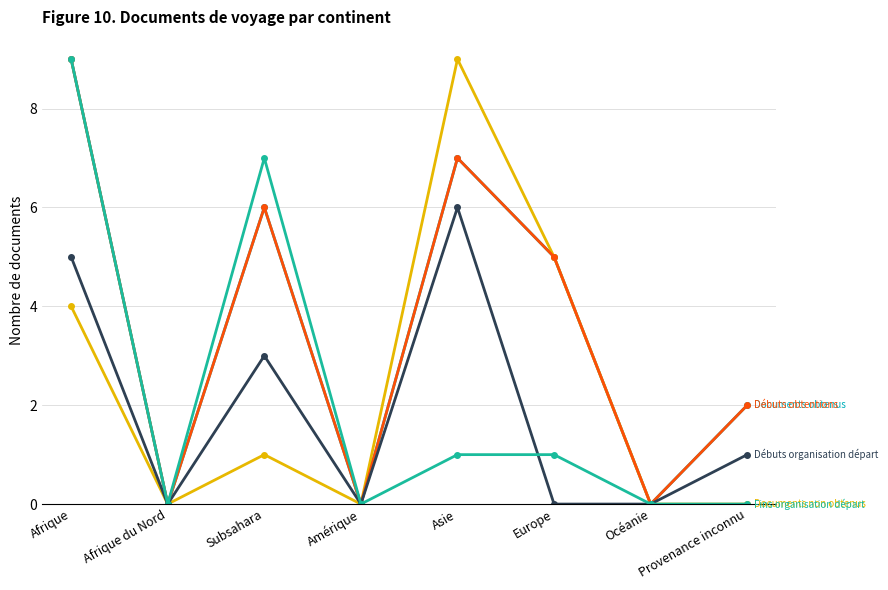

How many lines are shown in the chart?

5